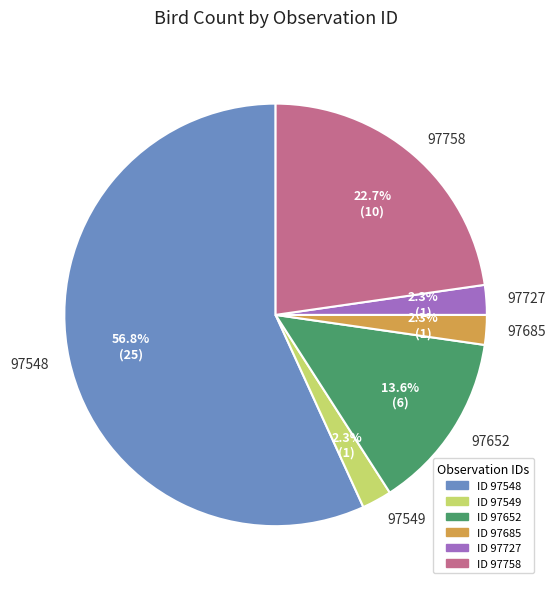

What is the total percentage of 97549 and 97758?

25.0%